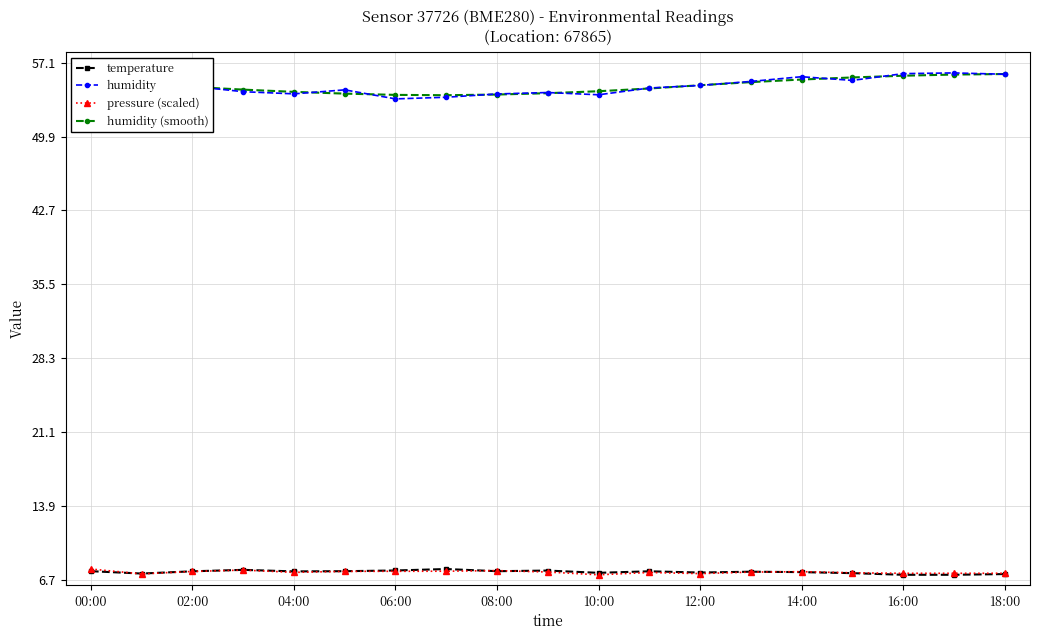

What is the highest value of the humidity series?

56.1